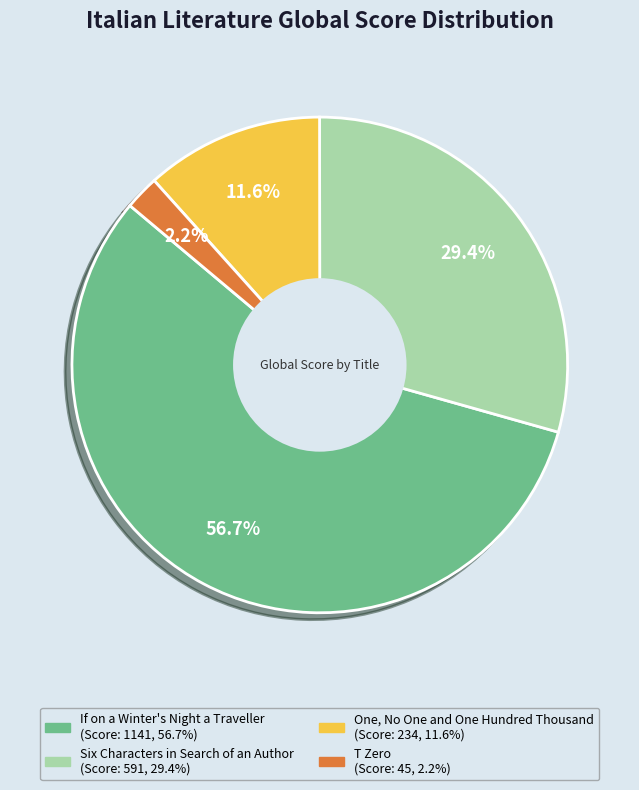

Is If on a Winter's Night a Traveller the majority of the pie?

Yes